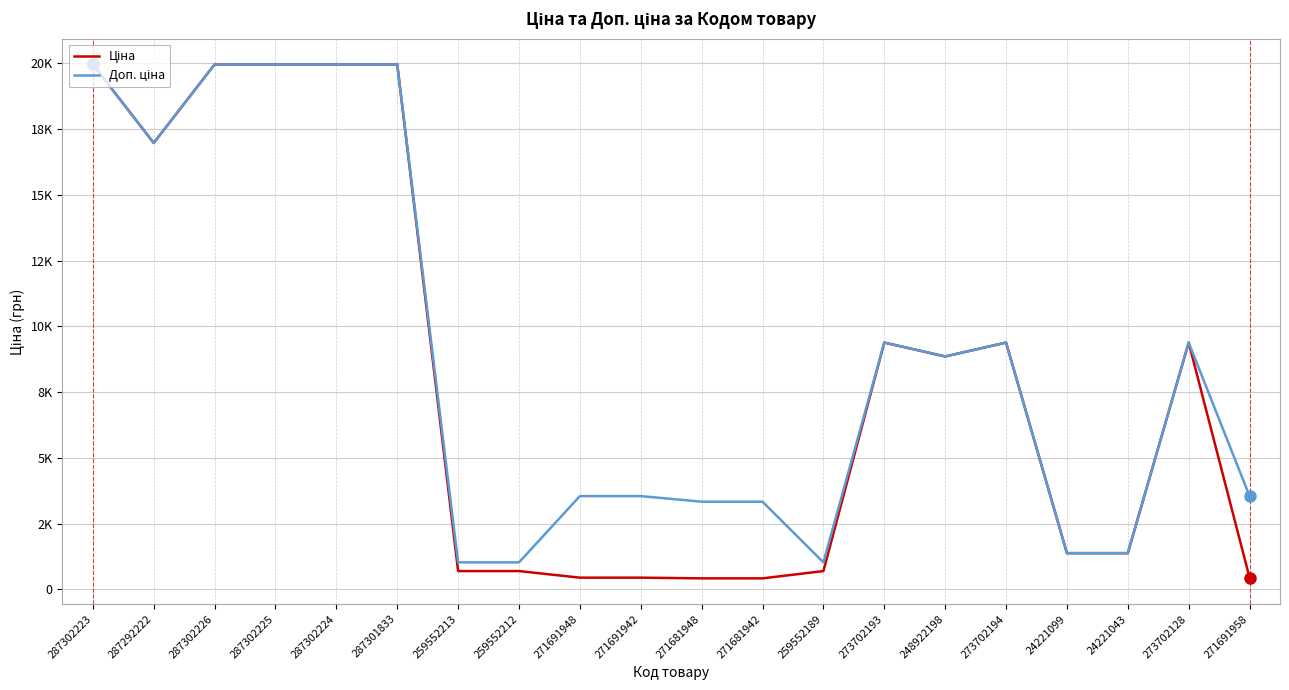

How many data points in Доп. ціна are above 8856?

10